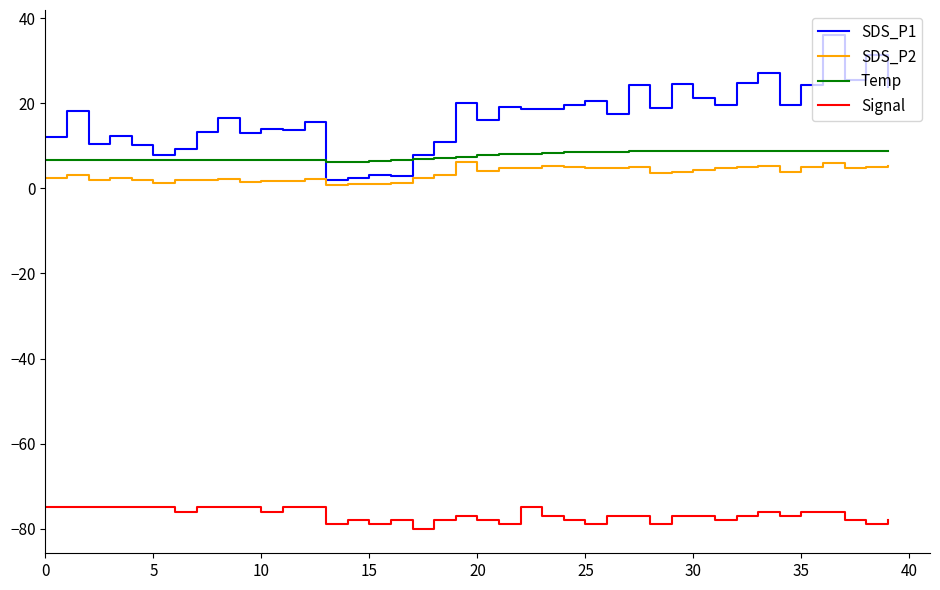

Which series has the widest spread of values?

SDS_P1